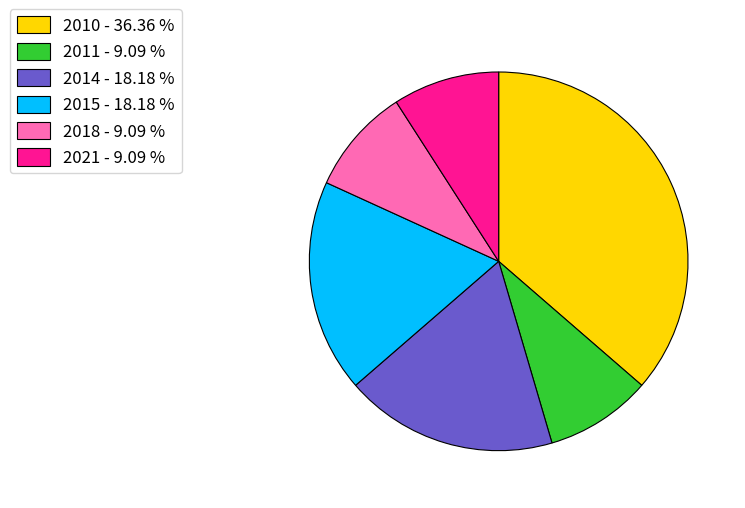

How many slices are in this pie chart?

6